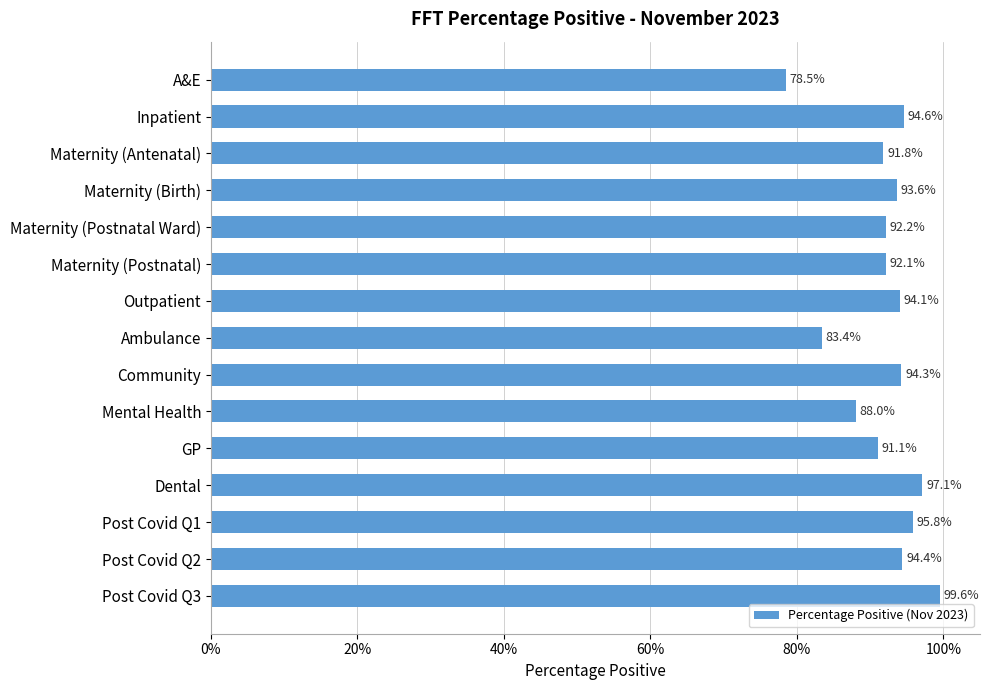

Read the value at A&E.

78.5